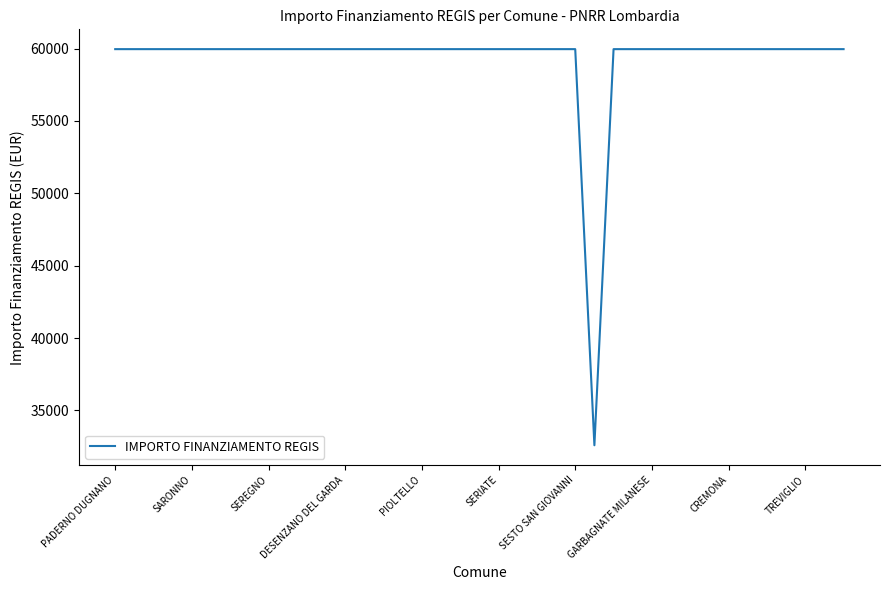

What is the minimum value shown in the chart?

32589